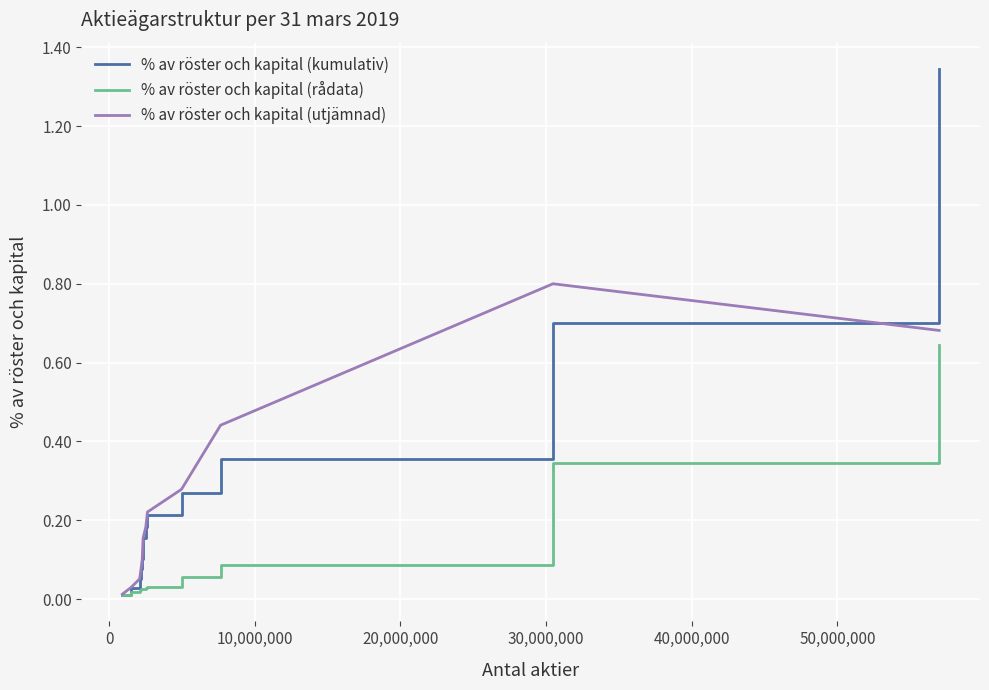

Rank the series by their maximum value, from highest to lowest.

% av röster och kapital (kumulativ), % av röster och kapital (utjämnad), % av röster och kapital (rådata)